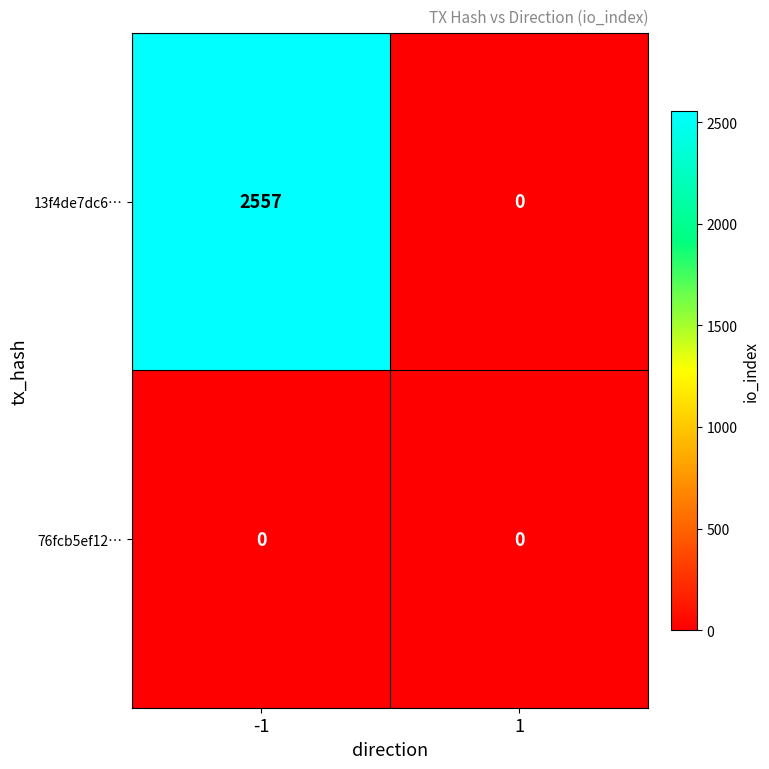

What is the maximum value shown in the chart?

2557